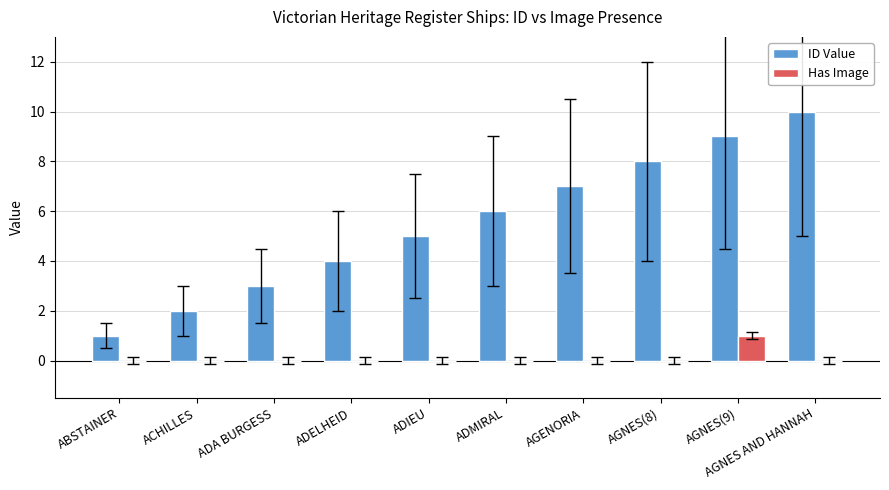

Is it true that Has Image equals 0 at ADMIRAL?

True